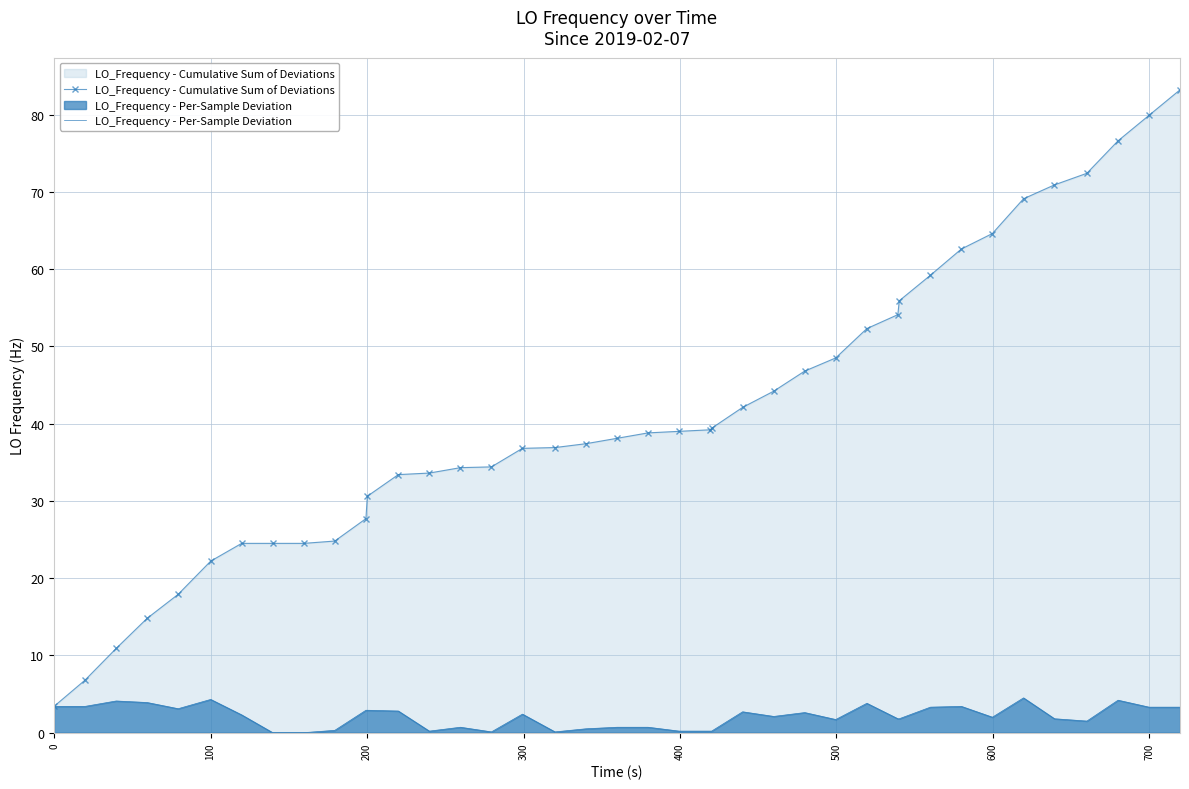

Rank the series by their maximum value, from highest to lowest.

LO_Frequency - Cumulative Sum of Deviations, LO_Frequency - Per-Sample Deviation